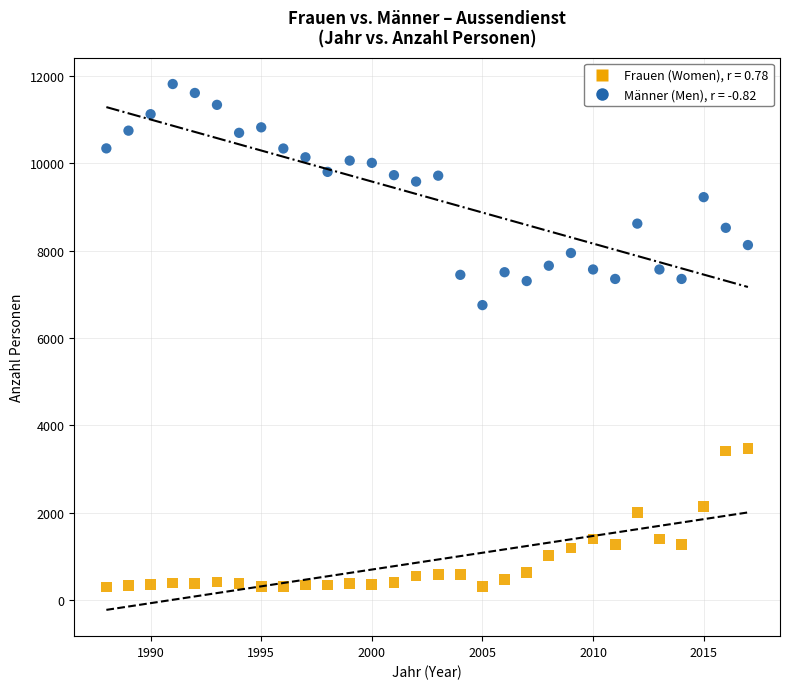

Across all data points, what is the range of X values (max minus min)?

29